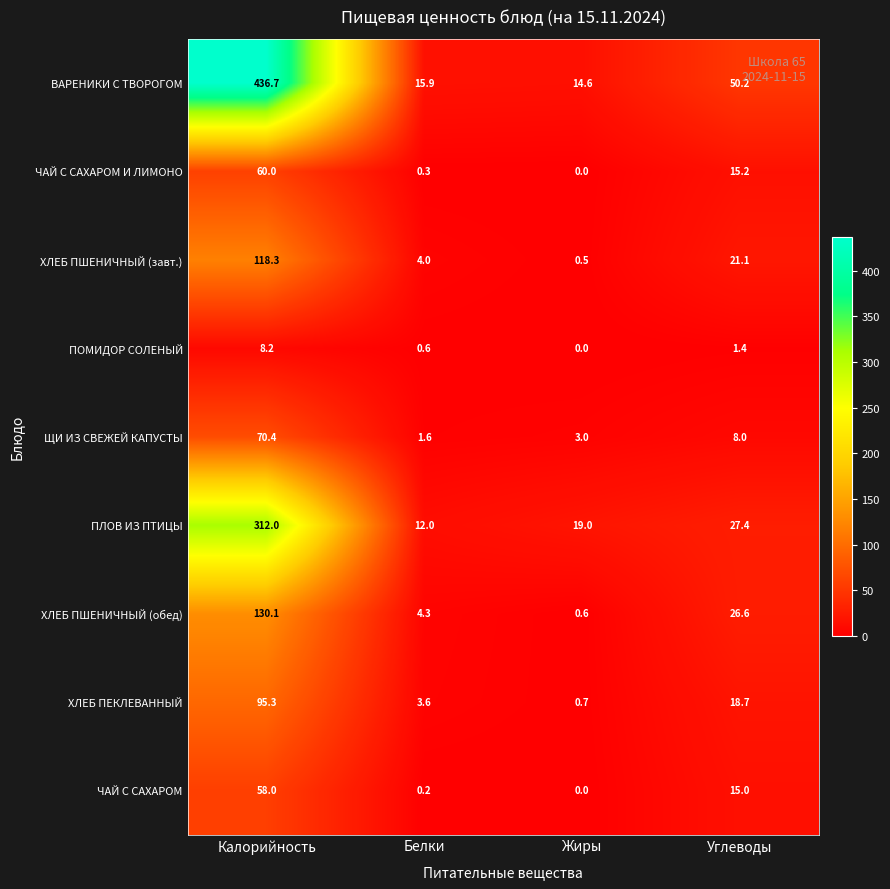

Which series has the largest range (max minus min)?

ВАРЕНИКИ С ТВОРОГОМ